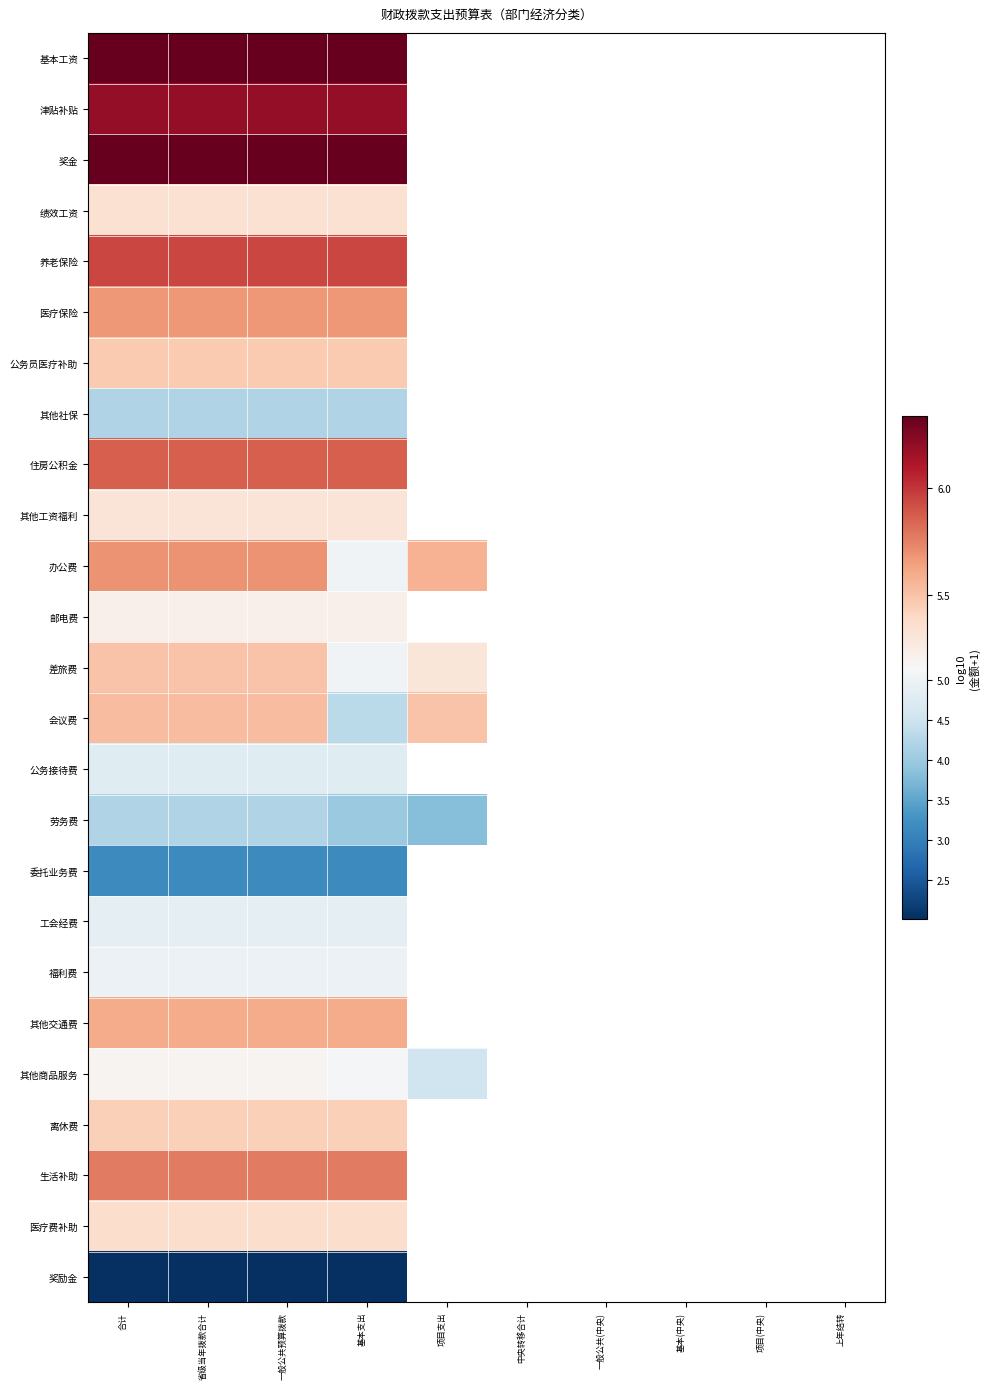

At how many categories does at least one series exceed 3?

5